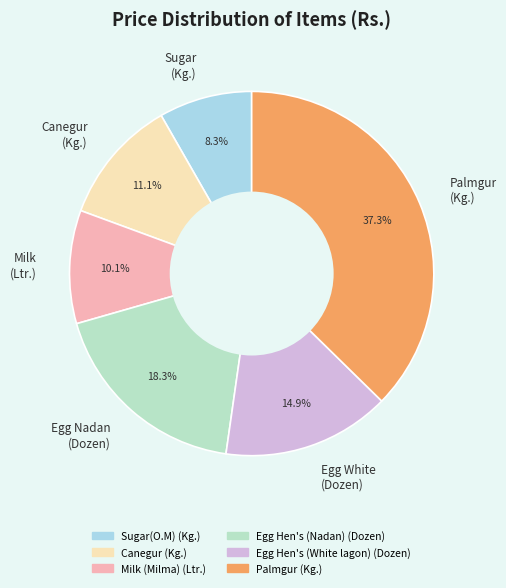

To the nearest percent, what is the difference between the largest and smallest slice percentages?

29%